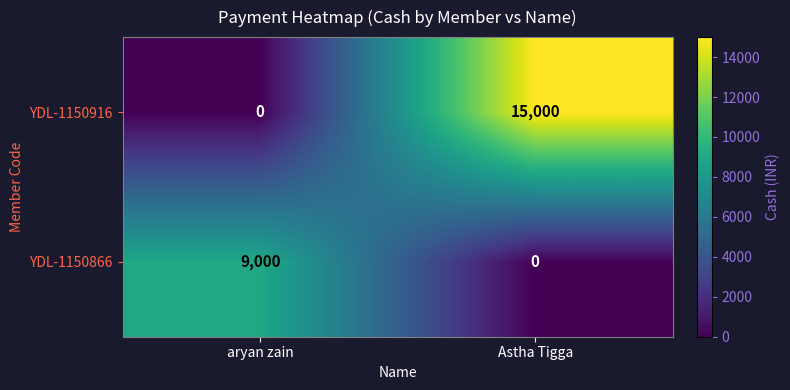

Which series has the widest spread of values?

YDL-1150916